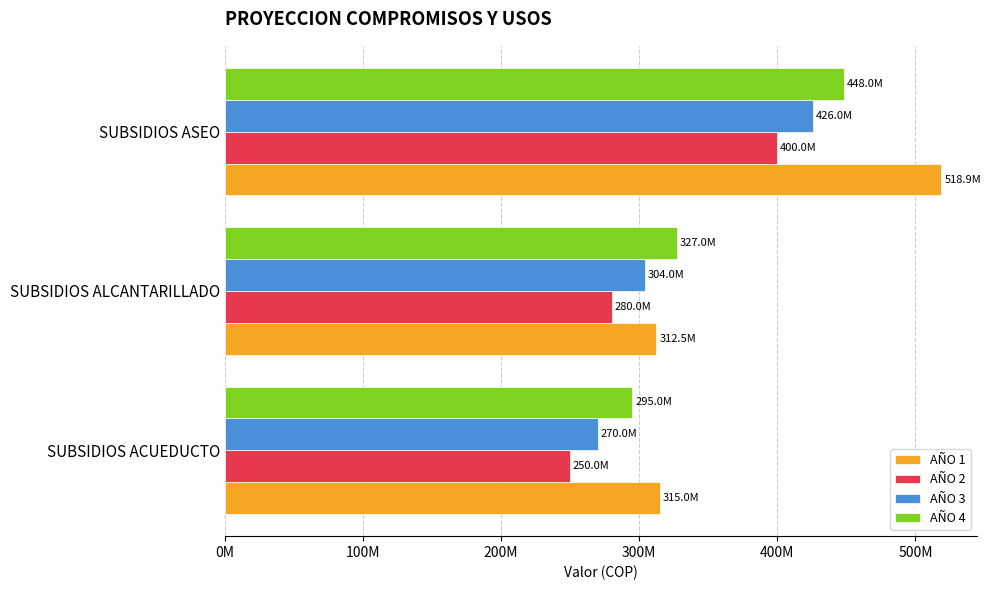

What are all the series names shown in the legend?

AÑO 1, AÑO 2, AÑO 3, AÑO 4